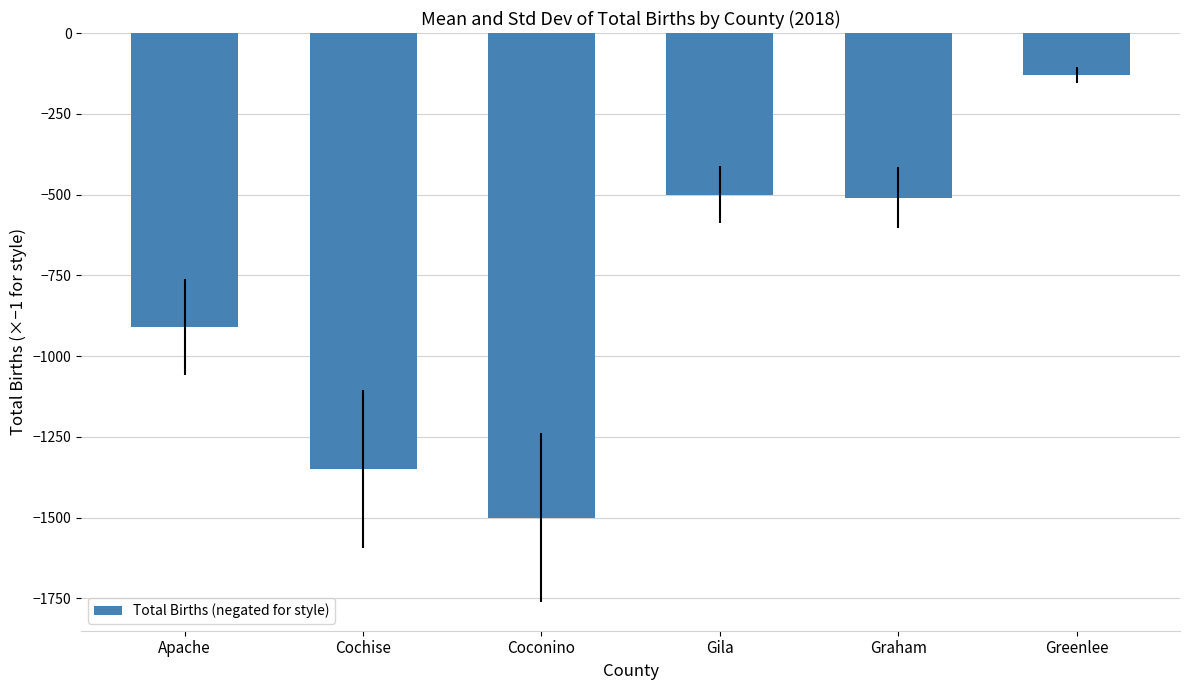

The value at Coconino is -2445. True or false?

False